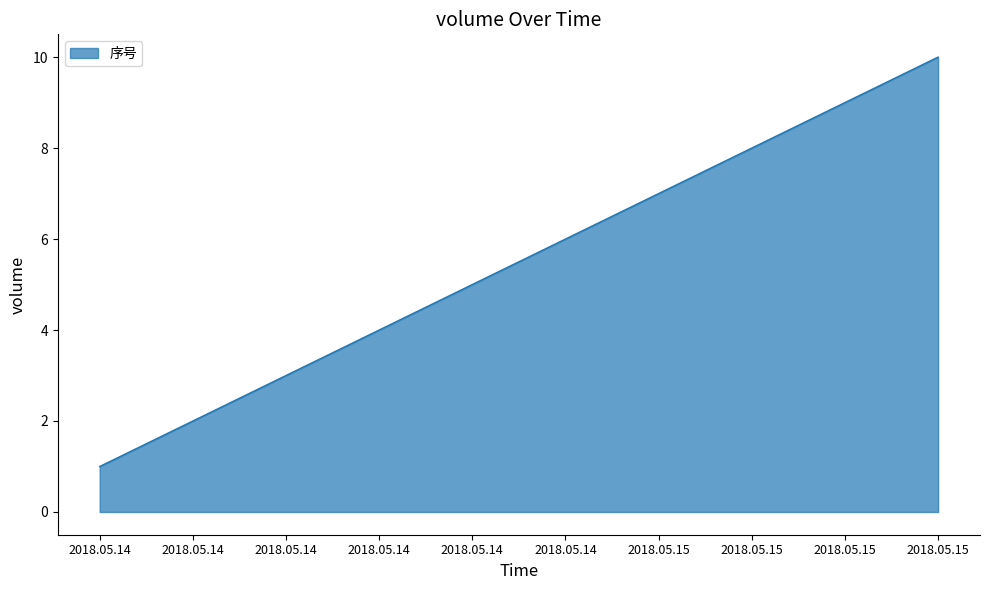

What is the difference between the maximum and minimum values?

9